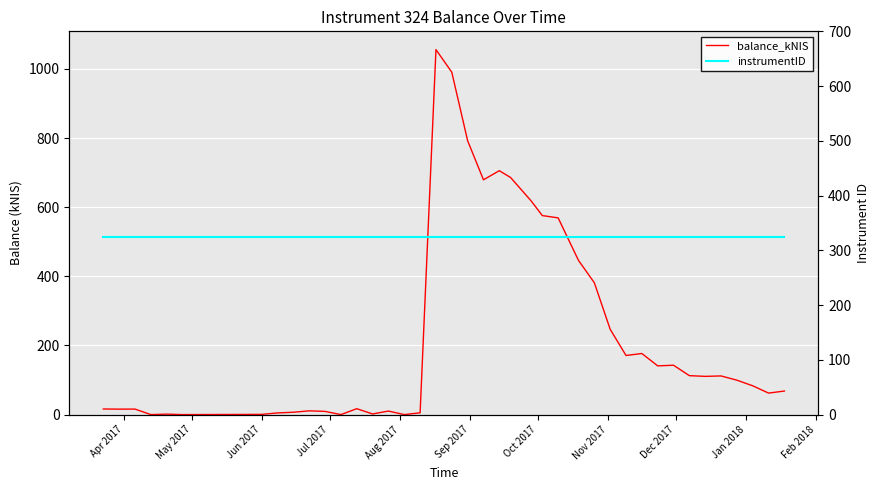

What are all the series names shown in the legend?

balance_kNIS, instrumentID